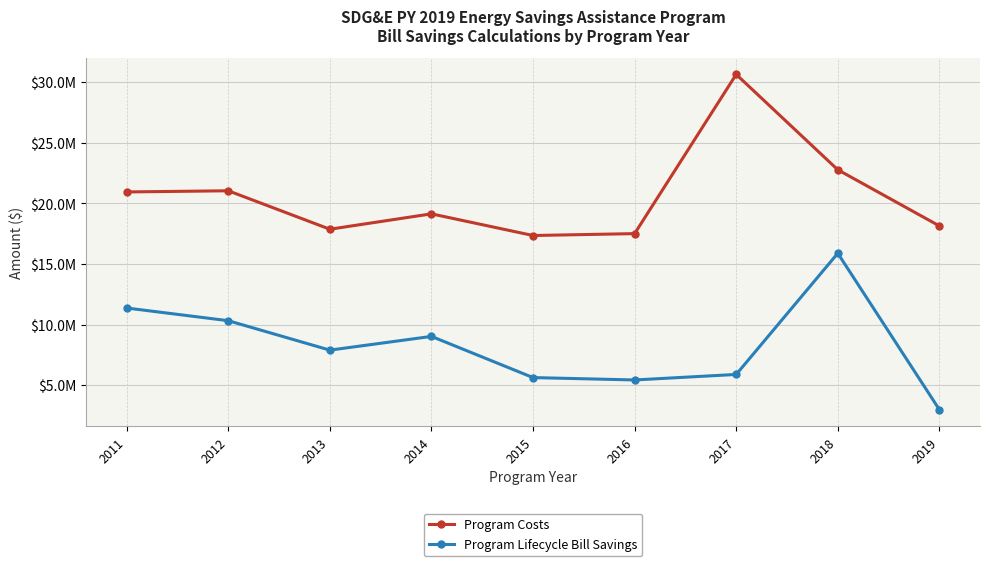

Reading left to right, what are all the values shown in this chart?

Program Costs: 20950509.0	21046806.0	17874648.7	19143282.1	17355596.3	17511142.0	30649505.0	22780527.9	18146972.9
Program Lifecycle Bill Savings: 11372235.0	10325509.0	7897312.7	9030922.0	5632584.4	5435882.5	5891654.0	15889992.0	2988781.7